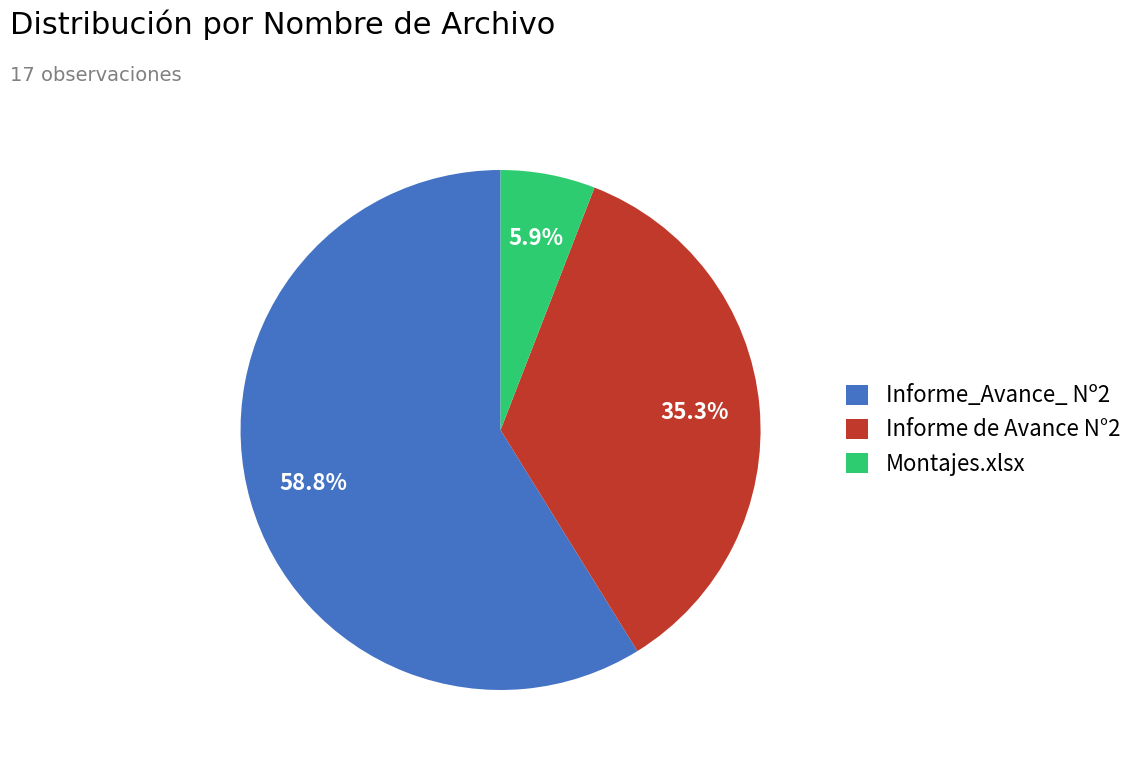

Which category has the smallest portion of the pie?

Montajes.xlsx